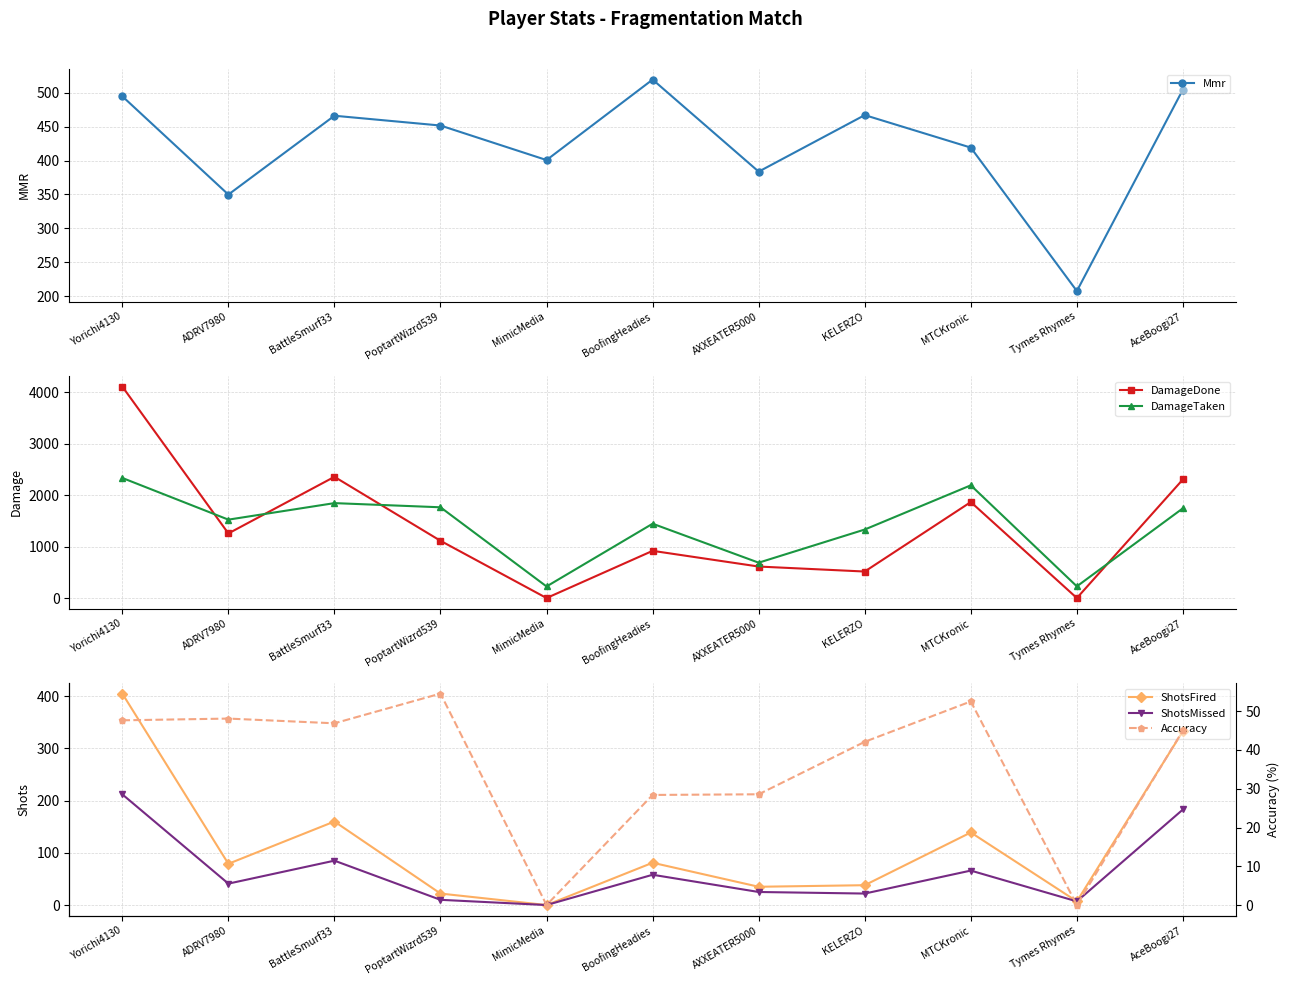

Which series has the largest total across all categories?

DamageTaken